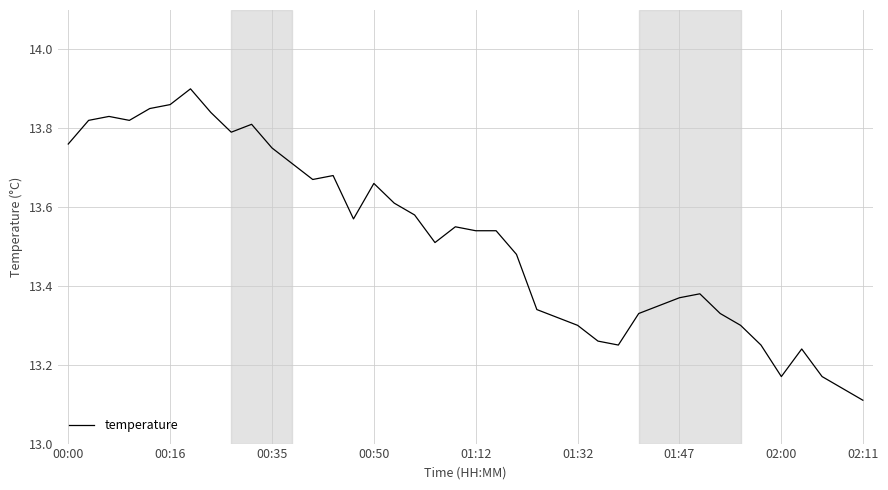

Count the number of categories in the chart.

40